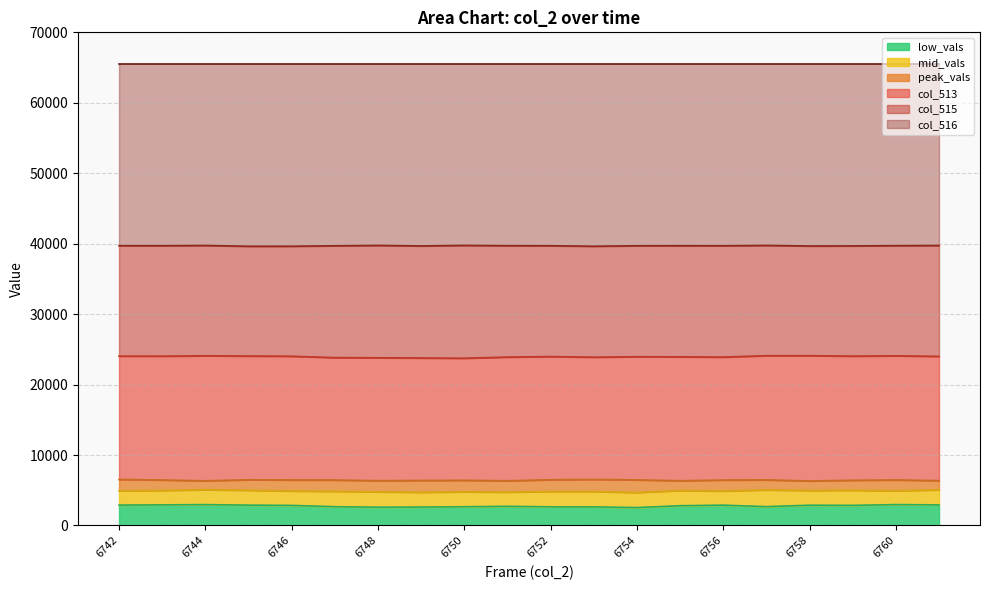

What is the minimum value for low_vals?

2548